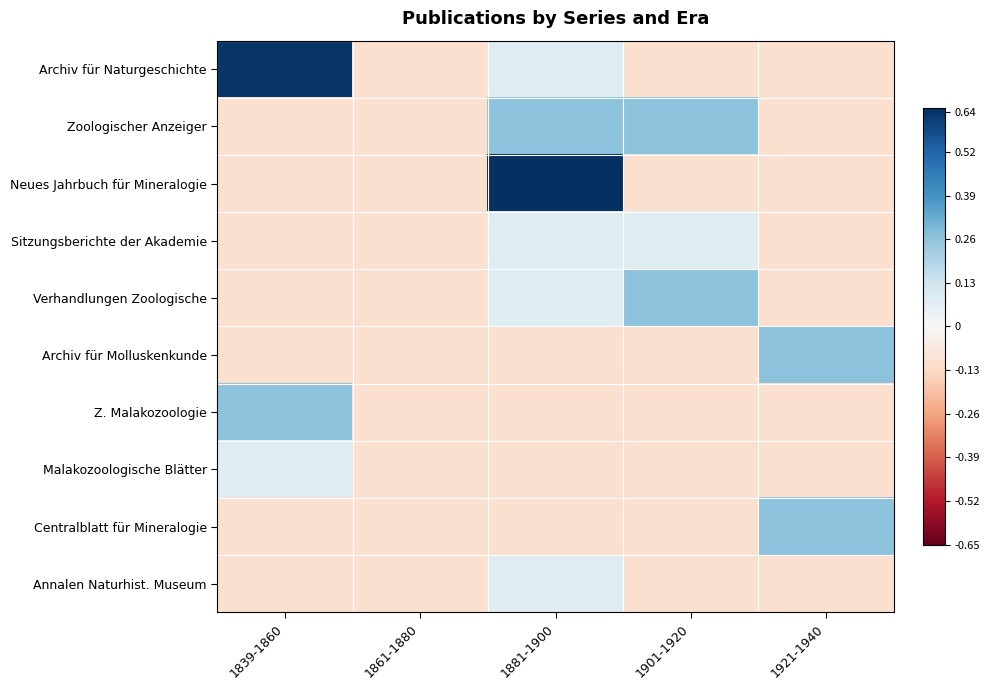

Reading right to left, list all the values displayed in this chart.

Archiv für Naturgeschichte: 1921-1940=-0.1	1901-1920=-0.1	1881-1900=0.1	1861-1880=-0.1	1839-1860=0.6
Zoologischer Anzeiger: 1921-1940=-0.1	1901-1920=0.3	1881-1900=0.3	1861-1880=-0.1	1839-1860=-0.1
Neues Jahrbuch für Mineralogie: 1921-1940=-0.1	1901-1920=-0.1	1881-1900=1.0	1861-1880=-0.1	1839-1860=-0.1
Sitzungsberichte der Akademie: 1921-1940=-0.1	1901-1920=0.1	1881-1900=0.1	1861-1880=-0.1	1839-1860=-0.1
Verhandlungen Zoologische: 1921-1940=-0.1	1901-1920=0.3	1881-1900=0.1	1861-1880=-0.1	1839-1860=-0.1
Archiv für Molluskenkunde: 1921-1940=0.3	1901-1920=-0.1	1881-1900=-0.1	1861-1880=-0.1	1839-1860=-0.1
Z. Malakozoologie: 1921-1940=-0.1	1901-1920=-0.1	1881-1900=-0.1	1861-1880=-0.1	1839-1860=0.3
Malakozoologische Blätter: 1921-1940=-0.1	1901-1920=-0.1	1881-1900=-0.1	1861-1880=-0.1	1839-1860=0.1
Centralblatt für Mineralogie: 1921-1940=0.3	1901-1920=-0.1	1881-1900=-0.1	1861-1880=-0.1	1839-1860=-0.1
Annalen Naturhist. Museum: 1921-1940=-0.1	1901-1920=-0.1	1881-1900=0.1	1861-1880=-0.1	1839-1860=-0.1